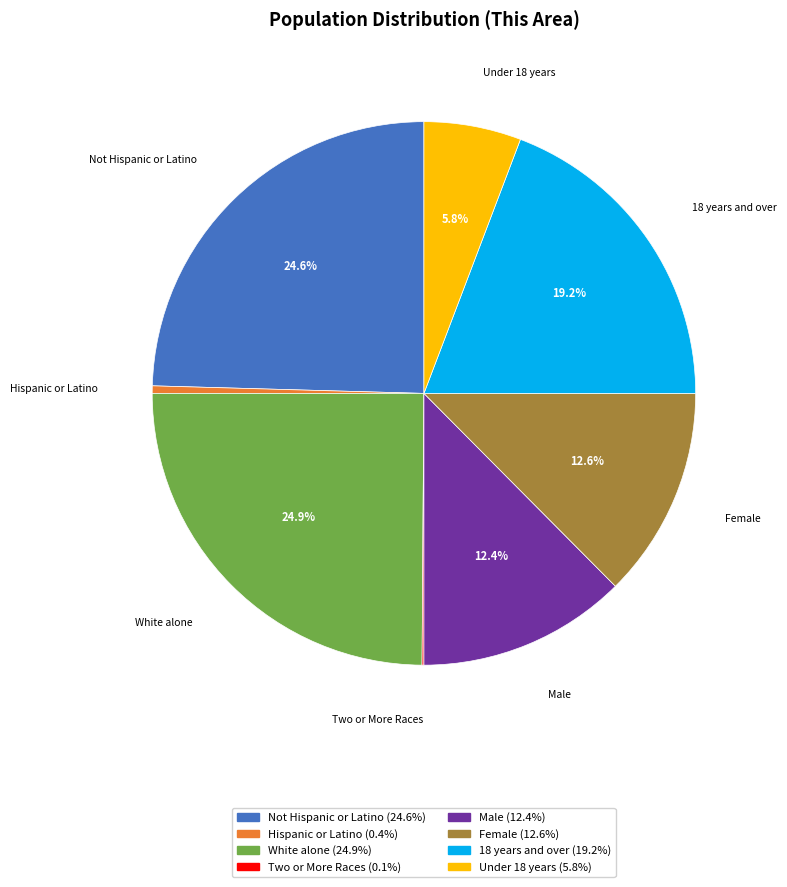

To the nearest percent, what is the average slice percentage?

12%